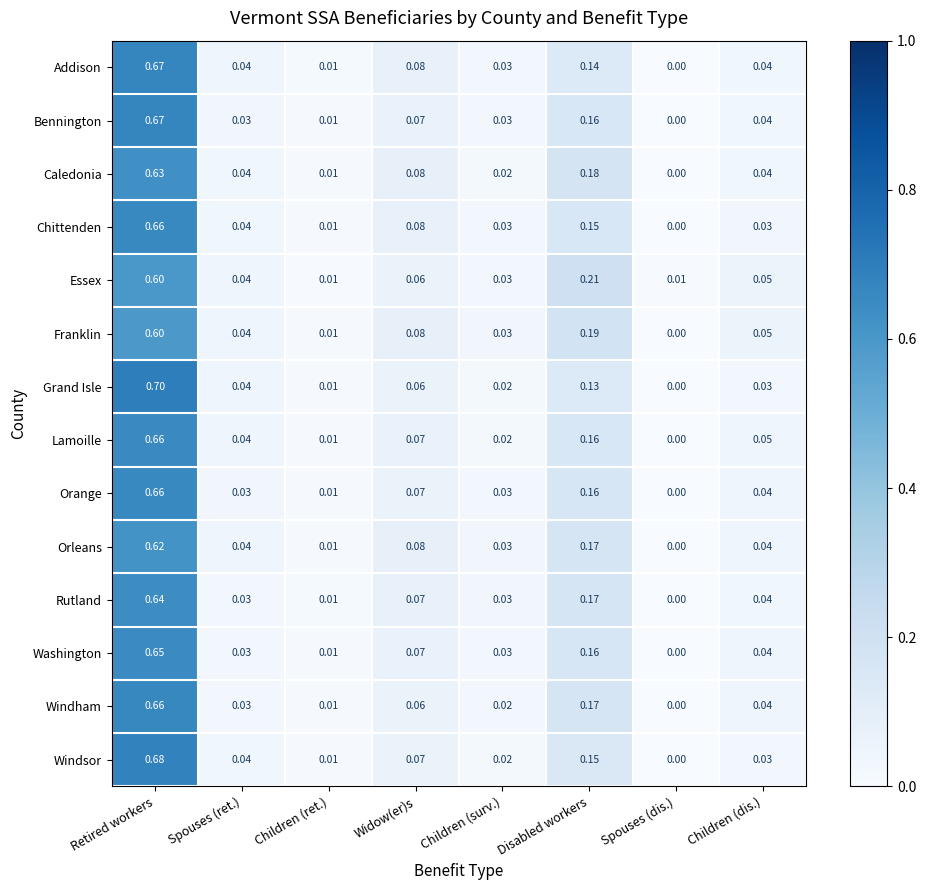

Which series has the largest range (max minus min)?

Grand Isle